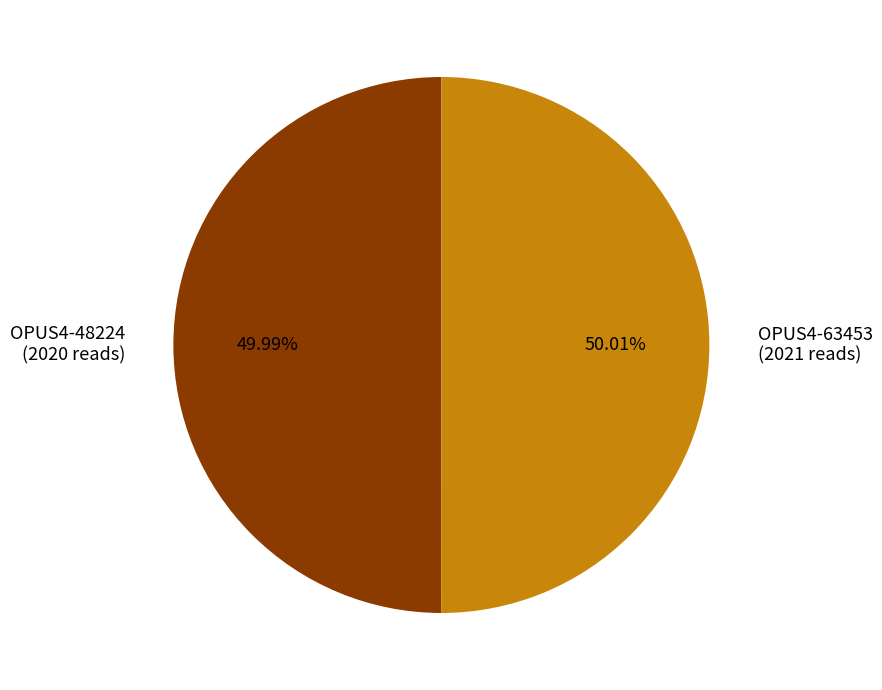

Is there a majority slice in this chart?

Yes